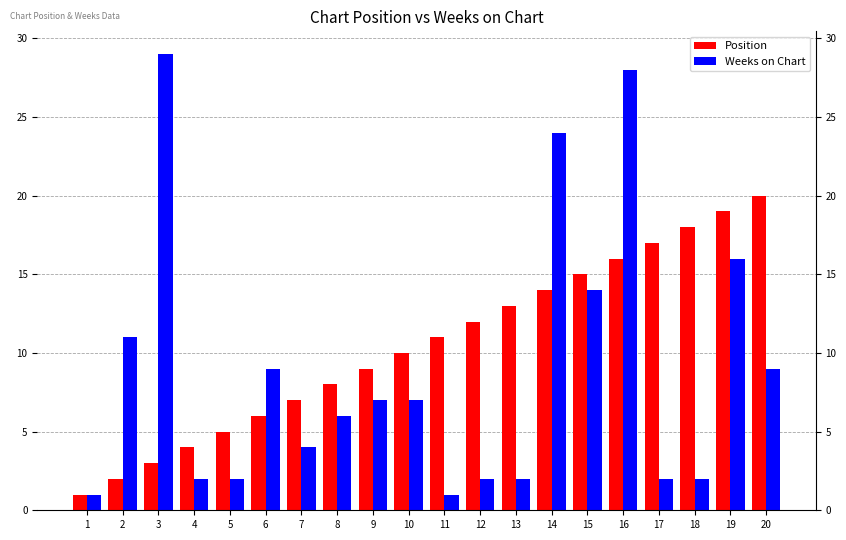

Reading left to right, list all the values displayed in this chart.

Position: 1	2	3	4	5	6	7	8	9	10	11	12	13	14	15	16	17	18	19	20
Weeks on Chart: 1	11	29	2	2	9	4	6	7	7	1	2	2	24	14	28	2	2	16	9